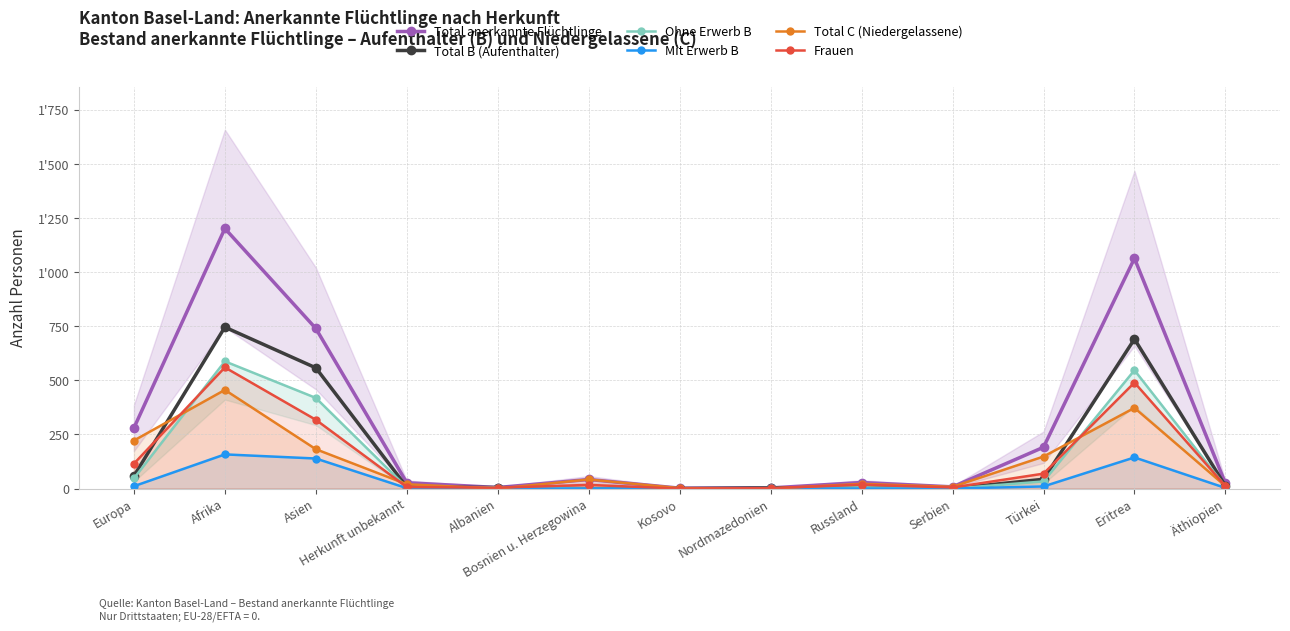

Reading left to right, list all the values displayed in this chart.

Total anerkannte Flüchtlinge: Europa=280	Afrika=1202	Asien=740	Herkunft unbekannt=27	Albanien=5	Bosnien u. Herzegowina=42	Kosovo=2	Nordmazedonien=3	Russland=28	Serbien=8	Türkei=191	Eritrea=1064	Äthiopien=24
Total B (Aufenthalter): Europa=58	Afrika=746	Asien=558	Herkunft unbekannt=7	Albanien=5	Bosnien u. Herzegowina=0	Kosovo=0	Nordmazedonien=3	Russland=6	Serbien=0	Türkei=43	Eritrea=691	Äthiopien=12
Ohne Erwerb B: Europa=47	Afrika=588	Asien=419	Herkunft unbekannt=5	Albanien=5	Bosnien u. Herzegowina=0	Kosovo=0	Nordmazedonien=2	Russland=6	Serbien=0	Türkei=33	Eritrea=547	Äthiopien=9
Mit Erwerb B: Europa=11	Afrika=158	Asien=139	Herkunft unbekannt=2	Albanien=0	Bosnien u. Herzegowina=0	Kosovo=0	Nordmazedonien=1	Russland=0	Serbien=0	Türkei=10	Eritrea=144	Äthiopien=3
Total C (Niedergelassene): Europa=222	Afrika=456	Asien=182	Herkunft unbekannt=20	Albanien=0	Bosnien u. Herzegowina=42	Kosovo=2	Nordmazedonien=0	Russland=22	Serbien=8	Türkei=148	Eritrea=373	Äthiopien=12
Frauen: Europa=115	Afrika=560	Asien=318	Herkunft unbekannt=7	Albanien=4	Bosnien u. Herzegowina=17	Kosovo=0	Nordmazedonien=2	Russland=18	Serbien=5	Türkei=69	Eritrea=490	Äthiopien=12